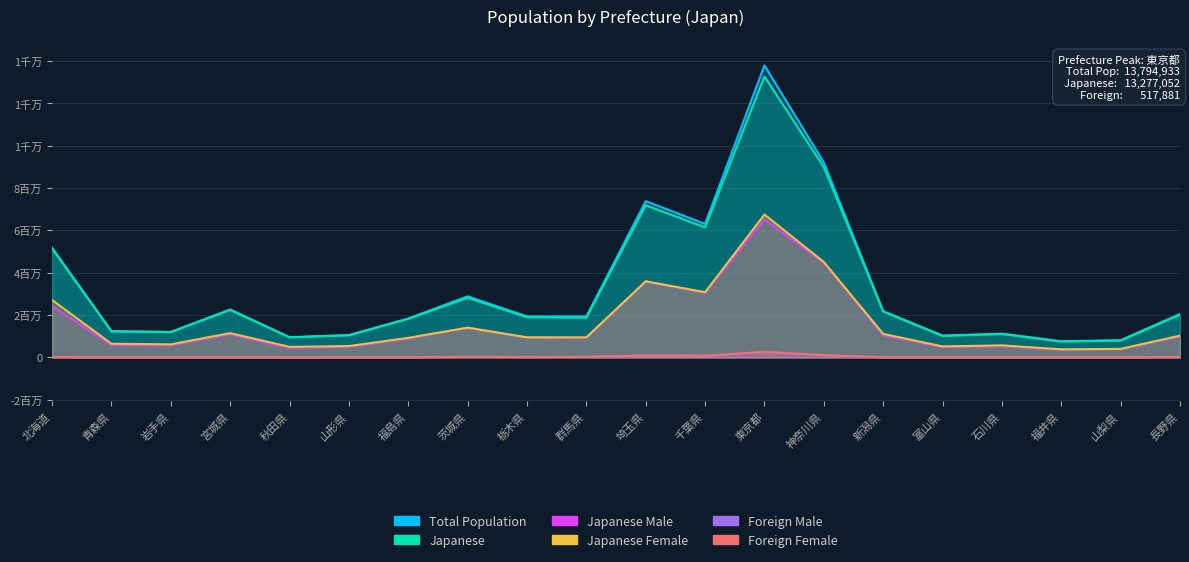

Which category has the highest value across all series?

東京都